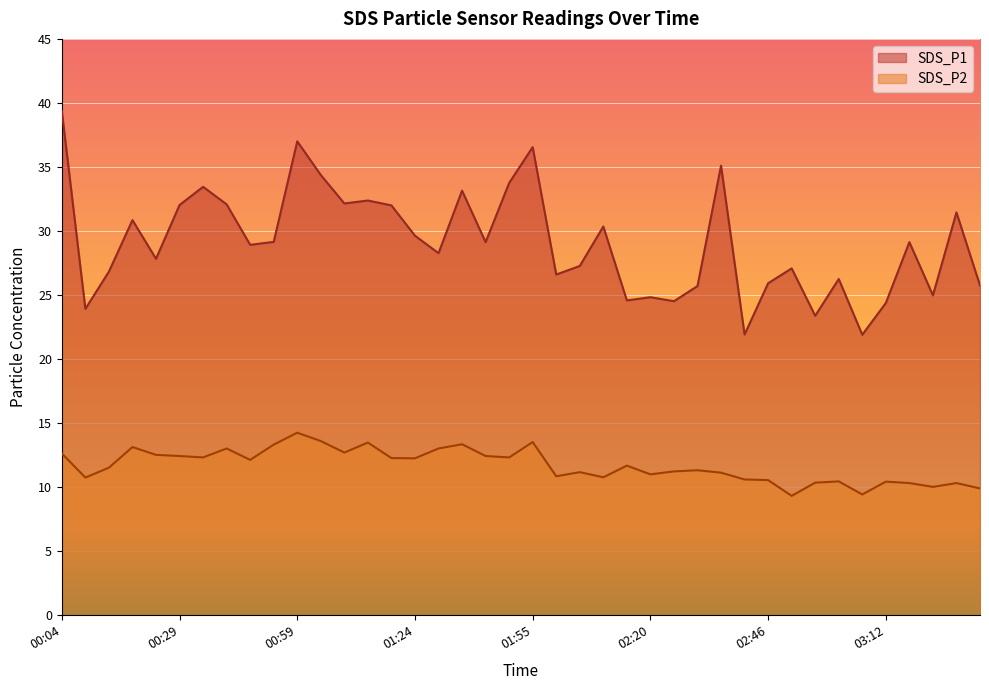

Reading left to right, what are all the values shown in this chart?

SDS_P1: 39.4	23.9	26.8	30.9	27.8	32.0	33.5	32.1	28.9	29.1	37.0	34.4	32.1	32.4	32.0	29.6	28.3	33.1	29.1	33.8	36.5	26.6	27.3	30.4	24.6	24.8	24.5	25.7	35.1	21.9	25.9	27.1	23.4	26.2	21.9	24.4	29.1	25.0	31.4	25.8
SDS_P2: 12.6	10.8	11.5	13.1	12.5	12.4	12.3	13.0	12.1	13.3	14.2	13.6	12.7	13.5	12.3	12.2	13.0	13.3	12.4	12.3	13.5	10.8	11.2	10.8	11.7	11.0	11.2	11.3	11.1	10.6	10.6	9.3	10.3	10.4	9.4	10.4	10.3	10.0	10.3	9.9